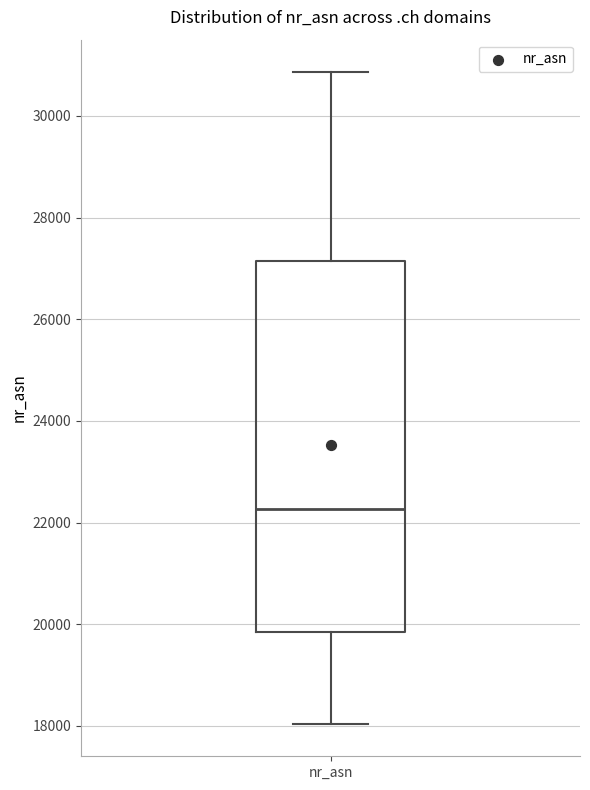

Read this box plot against the y-axis: the position of the median line, the range covered by the box, and the ends of both whiskers. The values are not printed on the chart, so give them approximately, as read against the axis.

median 22200, box 19800 to 27200, whiskers 18000 to 30800